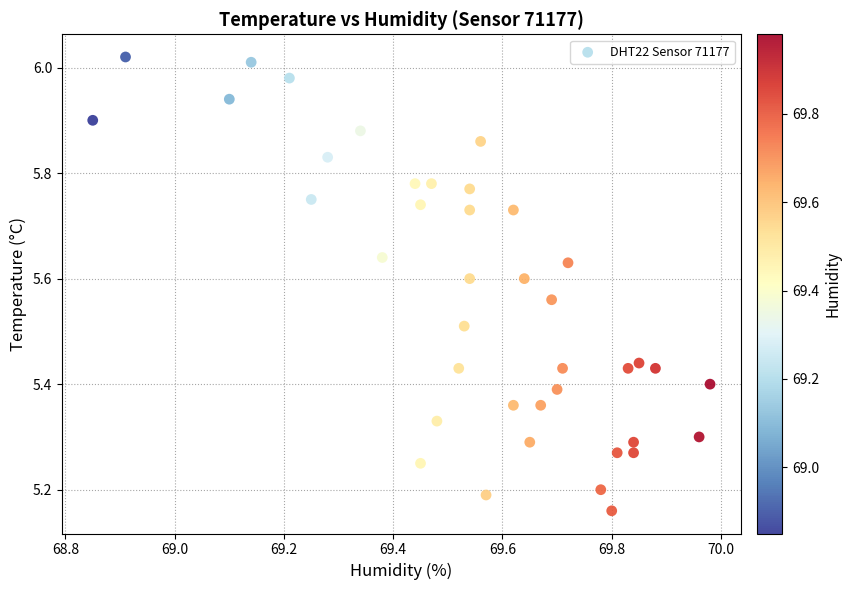

What is the range of X values (max minus min)?

1.1